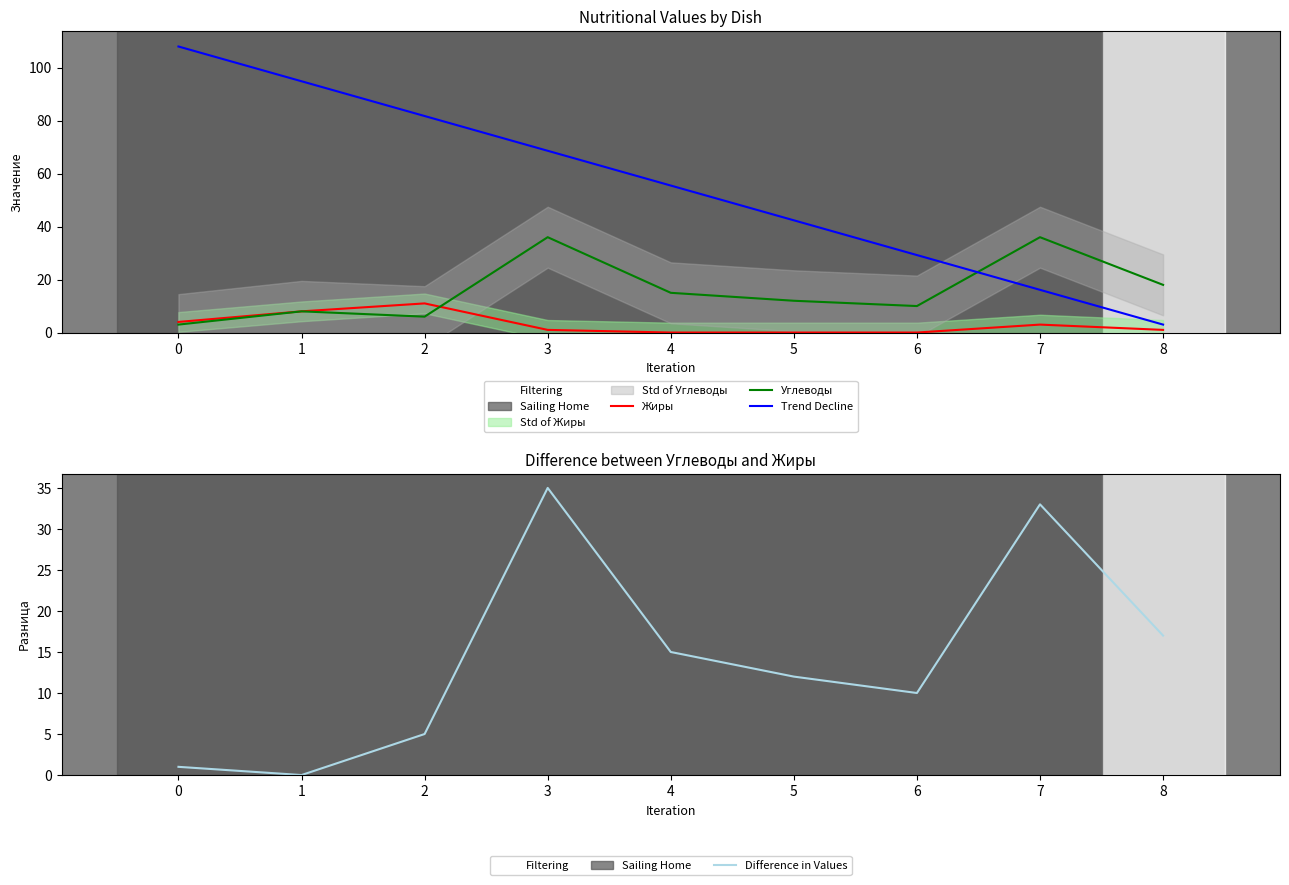

The Жиры series shows 8.0 at 1. True or false?

True